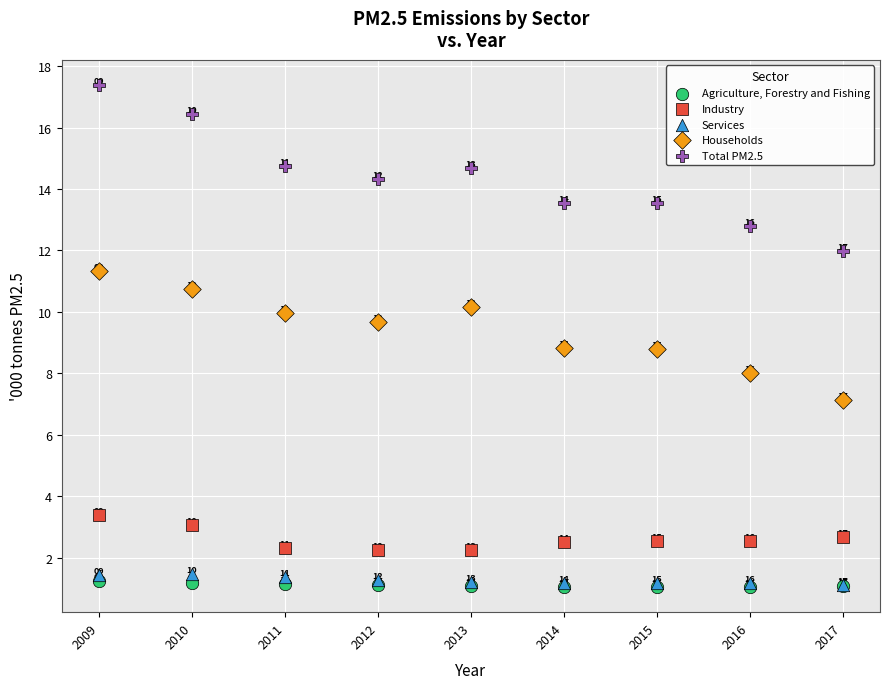

Across all series, what Y value is closest to 9?

8.8